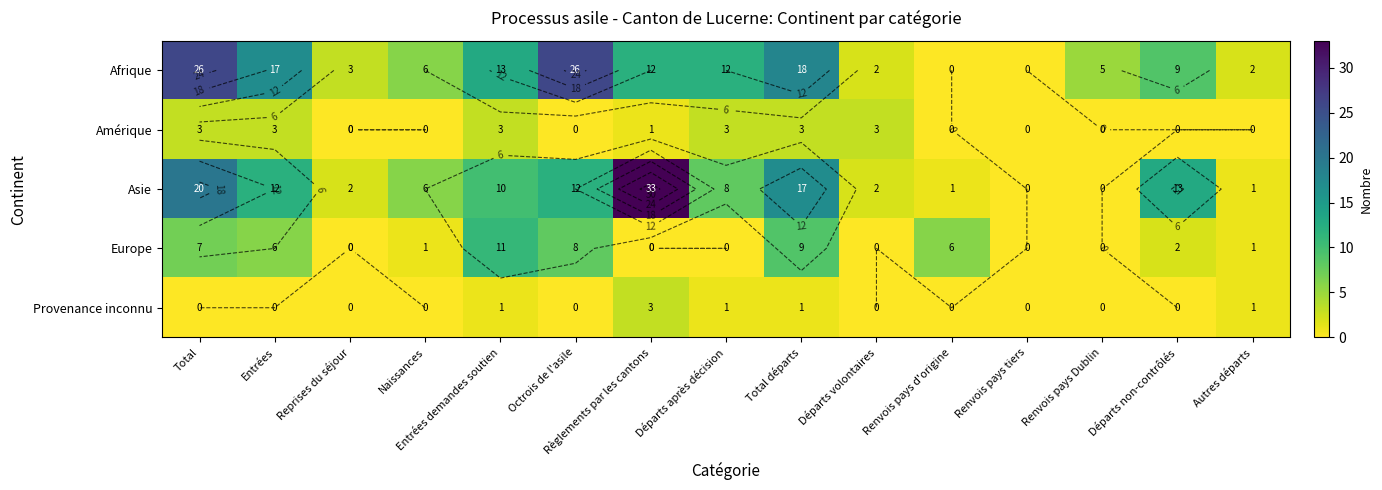

At which label does Europe reach its peak?

Entrées demandes soutien